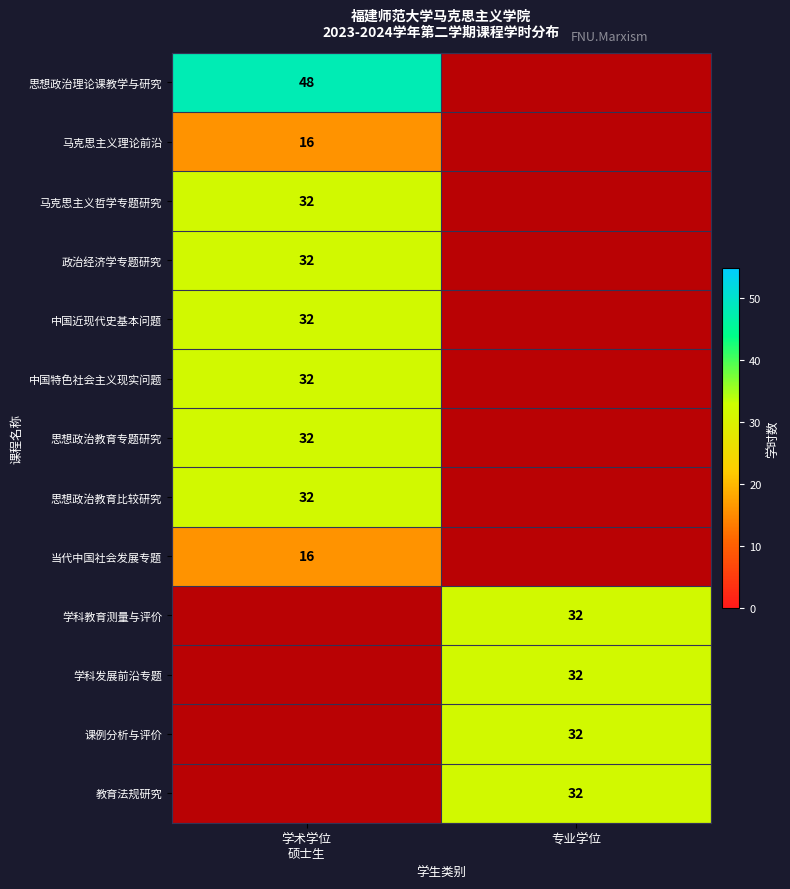

How many values in 当代中国社会发展专题 are above zero?

1